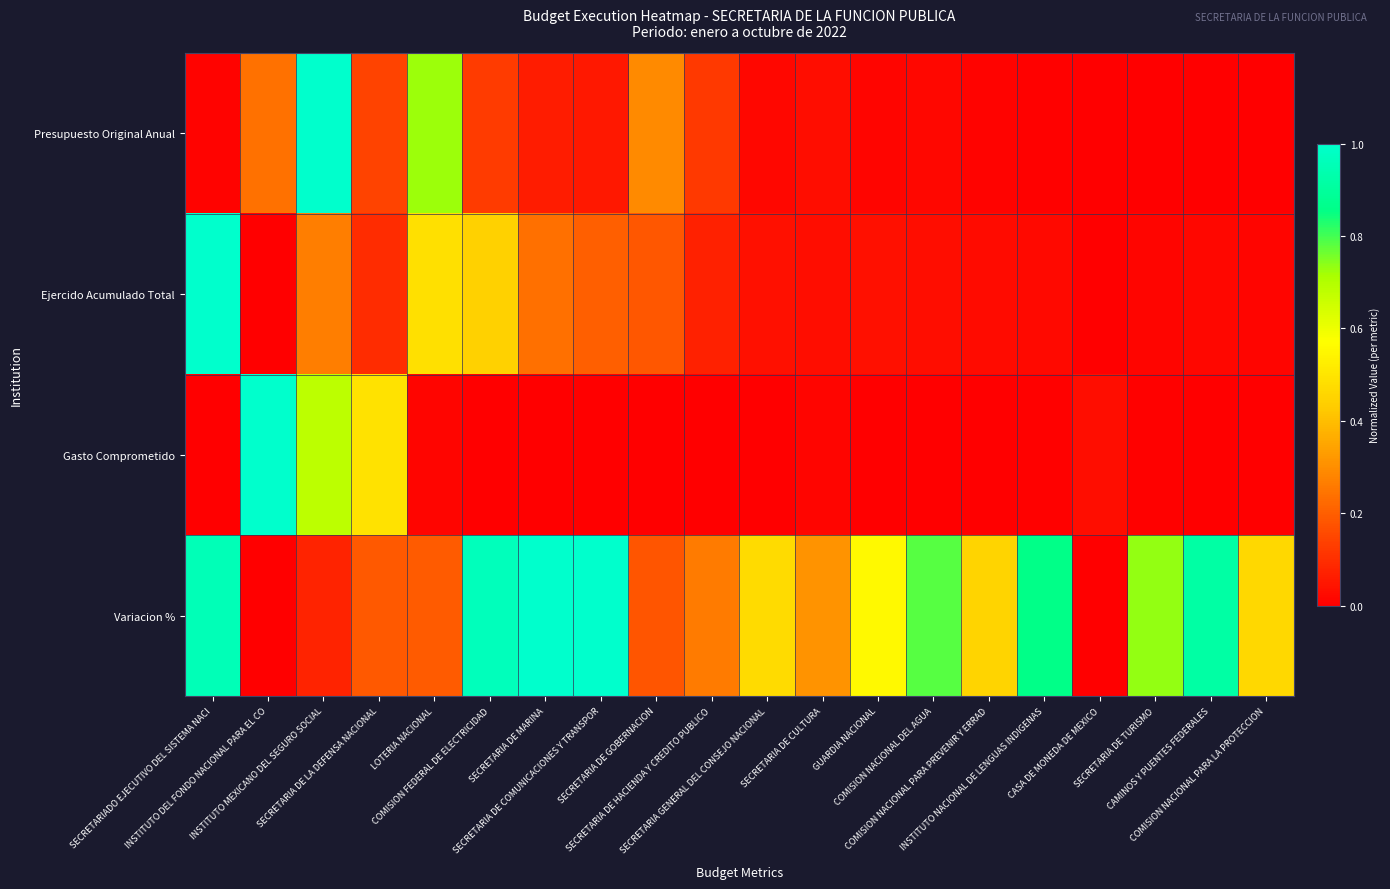

Reading right to left, list all the values displayed in this chart.

Presupuesto Original Anual: COMISION NACIONAL PARA LA PROTECCION=0.0	CAMINOS Y PUENTES FEDERALES=0.0	SECRETARIA DE TURISMO=0.0	CASA DE MONEDA DE MEXICO=0.0	INSTITUTO NACIONAL DE LENGUAS INDIGENAS=0.0	COMISION NACIONAL PARA PREVENIR Y ERRAD=0.0	COMISION NACIONAL DEL AGUA=0.0	GUARDIA NACIONAL=0.0	SECRETARIA DE CULTURA=0.0	SECRETARIA GENERAL DEL CONSEJO NACIONAL=0.0	SECRETARIA DE HACIENDA Y CREDITO PUBLICO=0.1	SECRETARIA DE GOBERNACION=0.3	SECRETARIA DE COMUNICACIONES Y TRANSPOR=0.1	SECRETARIA DE MARINA=0.1	COMISION FEDERAL DE ELECTRICIDAD=0.1	LOTERIA NACIONAL=0.7	SECRETARIA DE LA DEFENSA NACIONAL=0.1	INSTITUTO MEXICANO DEL SEGURO SOCIAL=1.0	INSTITUTO DEL FONDO NACIONAL PARA EL CO=0.2	SECRETARIADO EJECUTIVO DEL SISTEMA NACI=0.0
Ejercido Acumulado Total: COMISION NACIONAL PARA LA PROTECCION=0.0	CAMINOS Y PUENTES FEDERALES=0.0	SECRETARIA DE TURISMO=0.0	CASA DE MONEDA DE MEXICO=0.0	INSTITUTO NACIONAL DE LENGUAS INDIGENAS=0.0	COMISION NACIONAL PARA PREVENIR Y ERRAD=0.0	COMISION NACIONAL DEL AGUA=0.0	GUARDIA NACIONAL=0.0	SECRETARIA DE CULTURA=0.0	SECRETARIA GENERAL DEL CONSEJO NACIONAL=0.0	SECRETARIA DE HACIENDA Y CREDITO PUBLICO=0.1	SECRETARIA DE GOBERNACION=0.2	SECRETARIA DE COMUNICACIONES Y TRANSPOR=0.2	SECRETARIA DE MARINA=0.2	COMISION FEDERAL DE ELECTRICIDAD=0.4	LOTERIA NACIONAL=0.5	SECRETARIA DE LA DEFENSA NACIONAL=0.1	INSTITUTO MEXICANO DEL SEGURO SOCIAL=0.3	INSTITUTO DEL FONDO NACIONAL PARA EL CO=0.0	SECRETARIADO EJECUTIVO DEL SISTEMA NACI=1.0
Gasto Comprometido: COMISION NACIONAL PARA LA PROTECCION=0.0	CAMINOS Y PUENTES FEDERALES=0.0	SECRETARIA DE TURISMO=0.0	CASA DE MONEDA DE MEXICO=0.0	INSTITUTO NACIONAL DE LENGUAS INDIGENAS=0.0	COMISION NACIONAL PARA PREVENIR Y ERRAD=0.0	COMISION NACIONAL DEL AGUA=0.0	GUARDIA NACIONAL=0.0	SECRETARIA DE CULTURA=0.0	SECRETARIA GENERAL DEL CONSEJO NACIONAL=0.0	SECRETARIA DE HACIENDA Y CREDITO PUBLICO=0.0	SECRETARIA DE GOBERNACION=0.0	SECRETARIA DE COMUNICACIONES Y TRANSPOR=0.0	SECRETARIA DE MARINA=0.0	COMISION FEDERAL DE ELECTRICIDAD=0.0	LOTERIA NACIONAL=0.0	SECRETARIA DE LA DEFENSA NACIONAL=0.5	INSTITUTO MEXICANO DEL SEGURO SOCIAL=0.7	INSTITUTO DEL FONDO NACIONAL PARA EL CO=1.0	SECRETARIADO EJECUTIVO DEL SISTEMA NACI=0.0
Variacion %: COMISION NACIONAL PARA LA PROTECCION=0.5	CAMINOS Y PUENTES FEDERALES=0.9	SECRETARIA DE TURISMO=0.7	CASA DE MONEDA DE MEXICO=0.0	INSTITUTO NACIONAL DE LENGUAS INDIGENAS=0.9	COMISION NACIONAL PARA PREVENIR Y ERRAD=0.4	COMISION NACIONAL DEL AGUA=0.8	GUARDIA NACIONAL=0.6	SECRETARIA DE CULTURA=0.3	SECRETARIA GENERAL DEL CONSEJO NACIONAL=0.5	SECRETARIA DE HACIENDA Y CREDITO PUBLICO=0.3	SECRETARIA DE GOBERNACION=0.2	SECRETARIA DE COMUNICACIONES Y TRANSPOR=1.0	SECRETARIA DE MARINA=1.0	COMISION FEDERAL DE ELECTRICIDAD=1.0	LOTERIA NACIONAL=0.2	SECRETARIA DE LA DEFENSA NACIONAL=0.2	INSTITUTO MEXICANO DEL SEGURO SOCIAL=0.1	INSTITUTO DEL FONDO NACIONAL PARA EL CO=0.0	SECRETARIADO EJECUTIVO DEL SISTEMA NACI=1.0